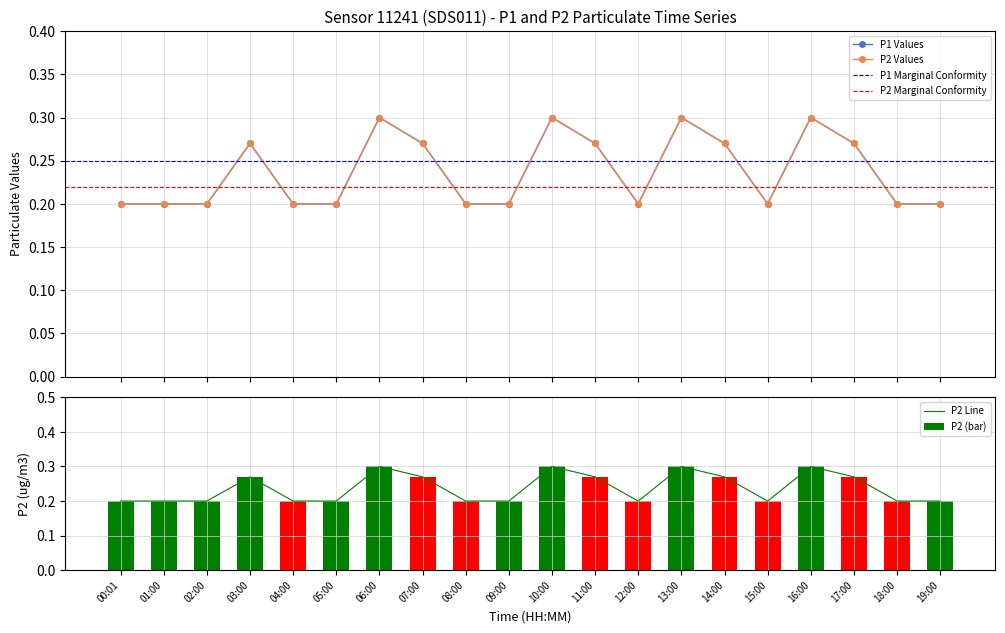

At which label is P2 closest to 0?

00:01